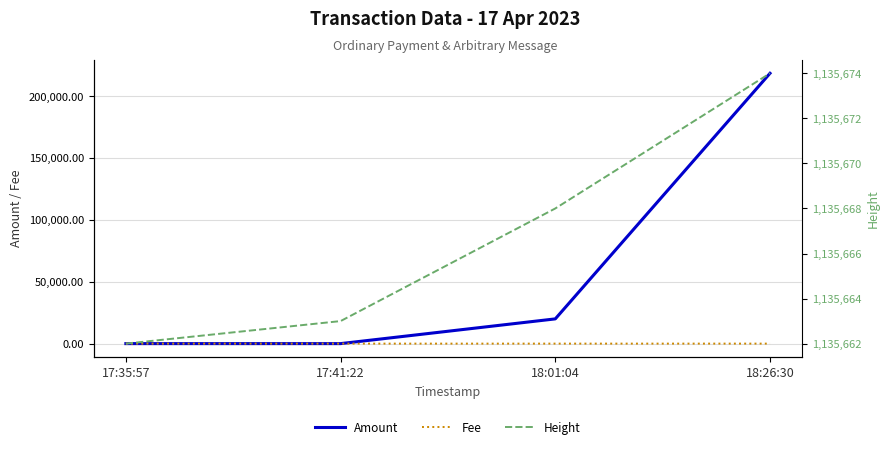

Reading left to right, list all the values displayed in this chart.

Amount: 17:35:57=0.0	17:41:22=0.0	18:01:04=19998.0	18:26:30=218605.2
Fee: 17:35:57=0.0	17:41:22=0.0	18:01:04=2.0	18:26:30=2.0
Height: 17:35:57=1135662.0	17:41:22=1135663.0	18:01:04=1135668.0	18:26:30=1135674.0